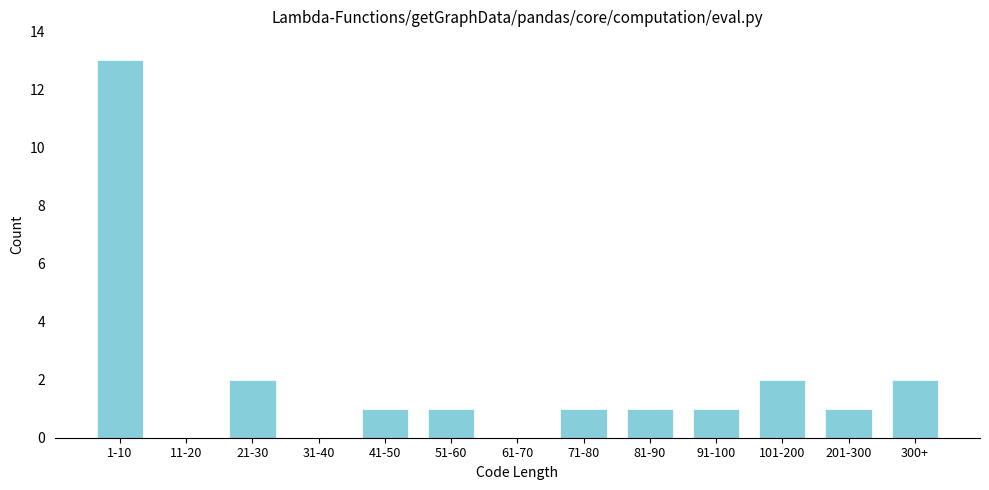

Reading left to right, list all the values displayed in this chart.

1-10=13	11-20=0	21-30=2	31-40=0	41-50=1	51-60=1	61-70=0	71-80=1	81-90=1	91-100=1	101-200=2	201-300=1	300+=2